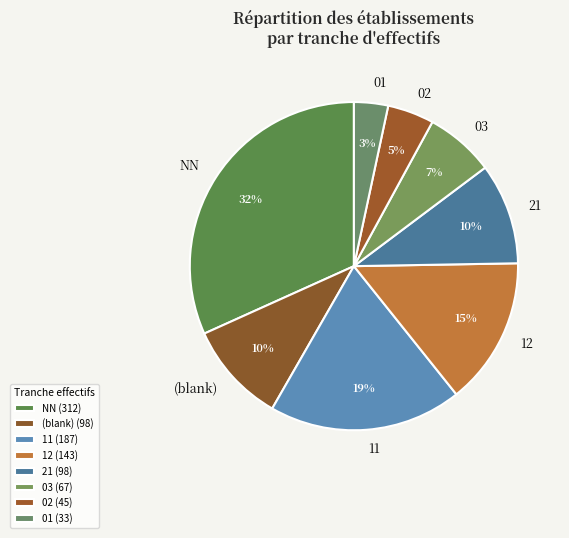

To the nearest percent, what portion does 02 represent?

5%